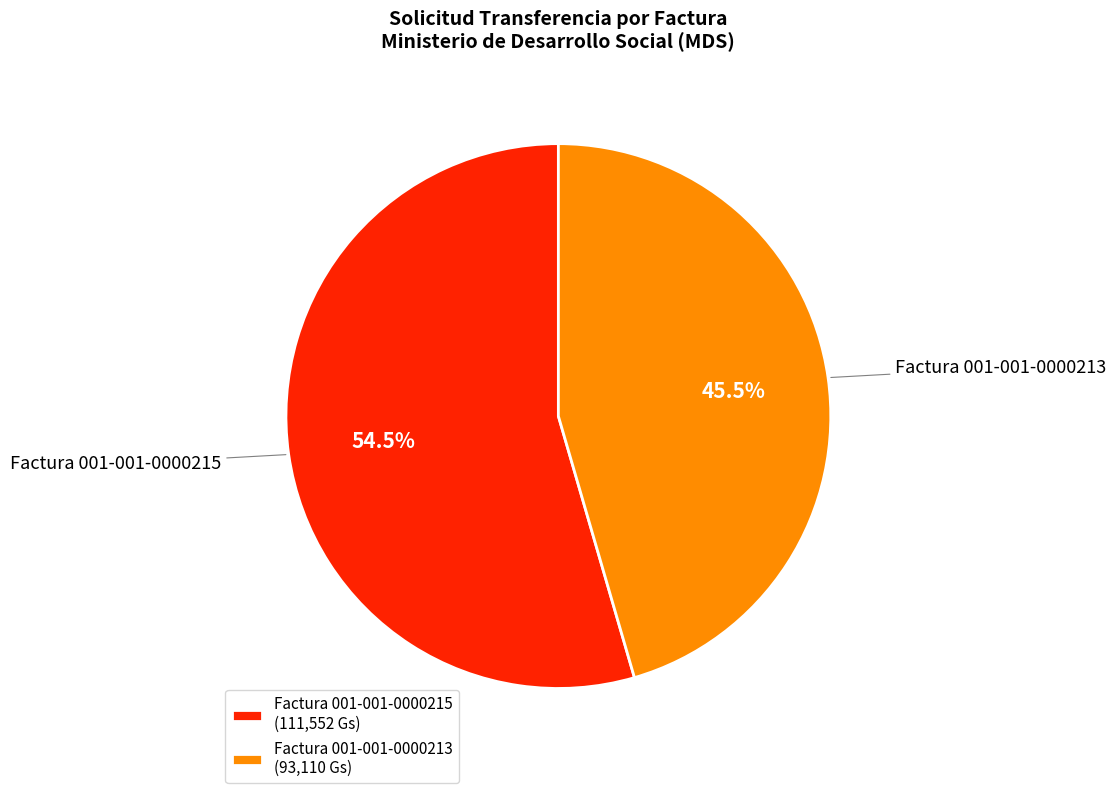

What is the ratio of the value at Factura 001-001-0000213 to the value at Factura 001-001-0000215?

0.8